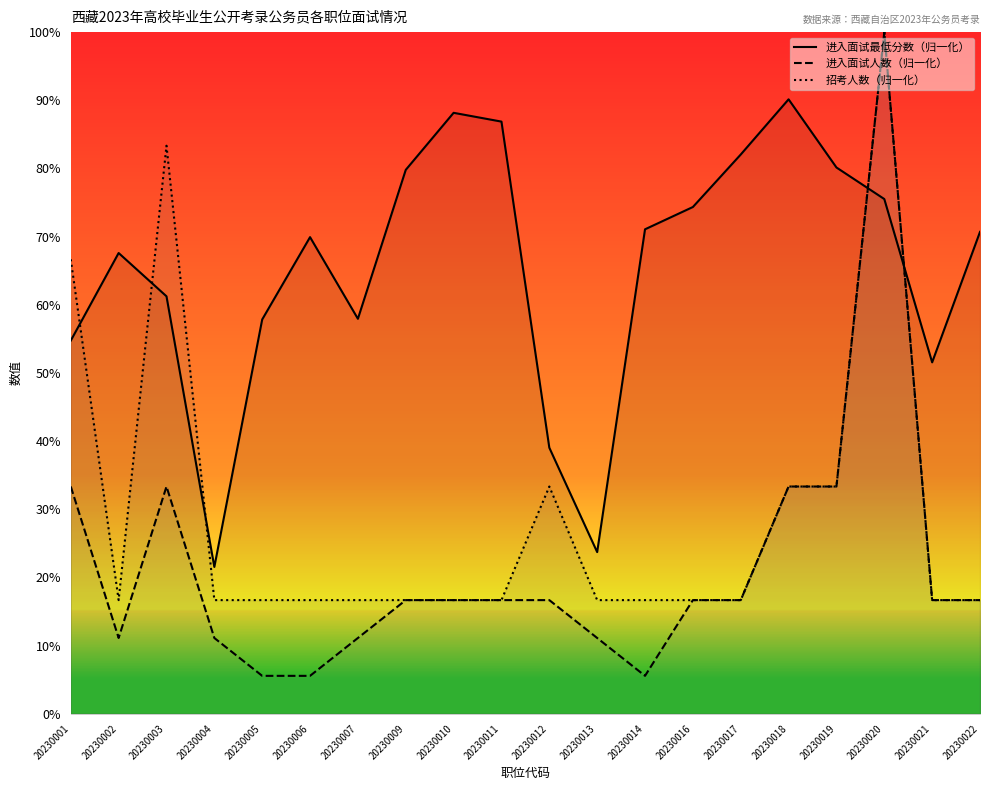

The 招考人数 series shows 16.7 at 20230010. True or false?

True